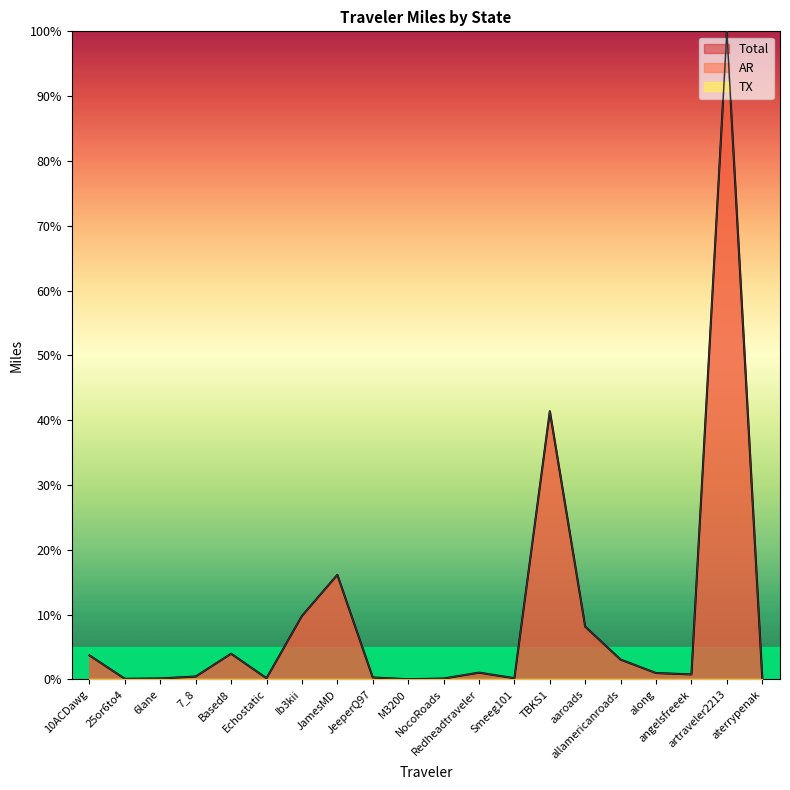

Where is the first local minimum for Total?

25or6to4